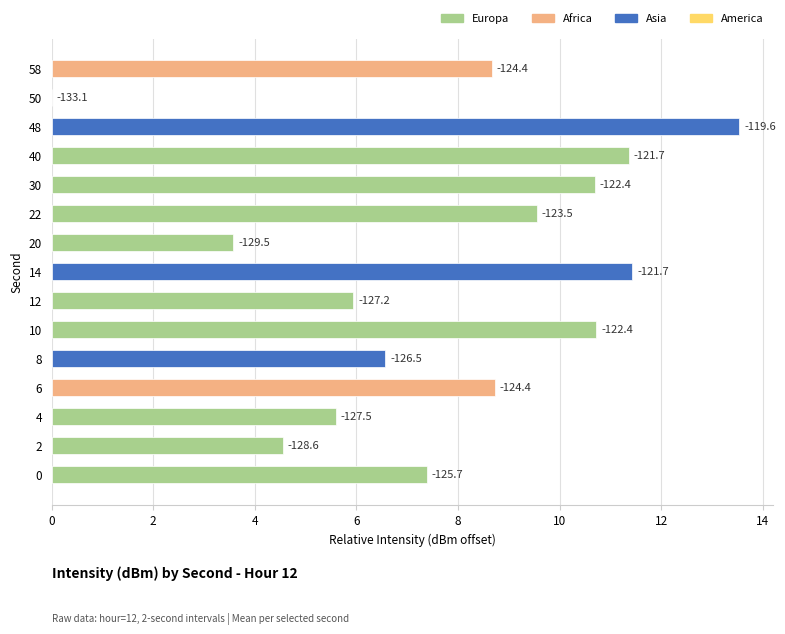

Rank the categories by value from lowest to highest.

50, 20, 2, 4, 12, 8, 0, 58, 6, 22, 30, 10, 40, 14, 48